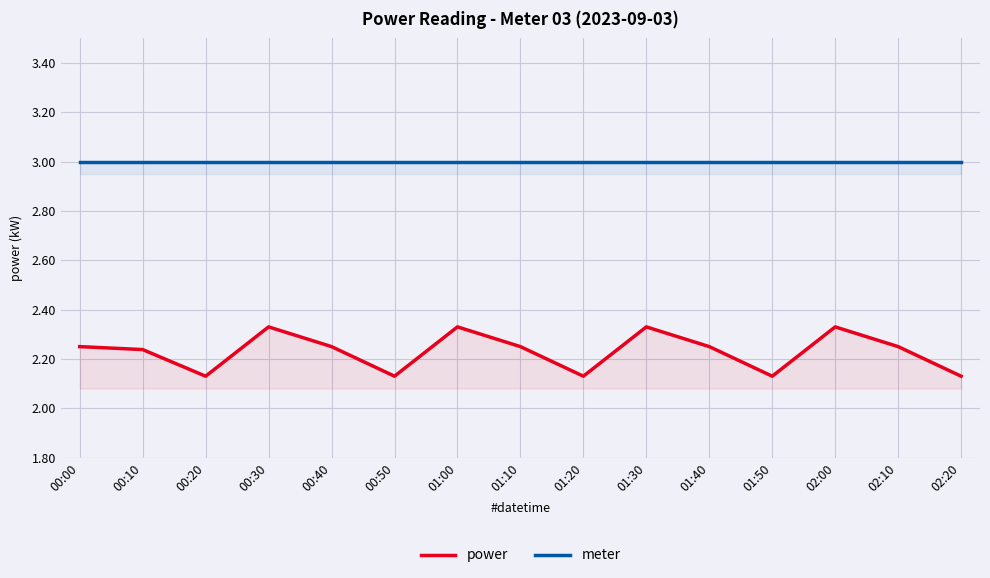

Reading left to right, list all the values displayed in this chart.

power: 00:00=2.2	00:10=2.2	00:20=2.1	00:30=2.3	00:40=2.2	00:50=2.1	01:00=2.3	01:10=2.2	01:20=2.1	01:30=2.3	01:40=2.2	01:50=2.1	02:00=2.3	02:10=2.2	02:20=2.1
meter: 00:00=3.0	00:10=3.0	00:20=3.0	00:30=3.0	00:40=3.0	00:50=3.0	01:00=3.0	01:10=3.0	01:20=3.0	01:30=3.0	01:40=3.0	01:50=3.0	02:00=3.0	02:10=3.0	02:20=3.0